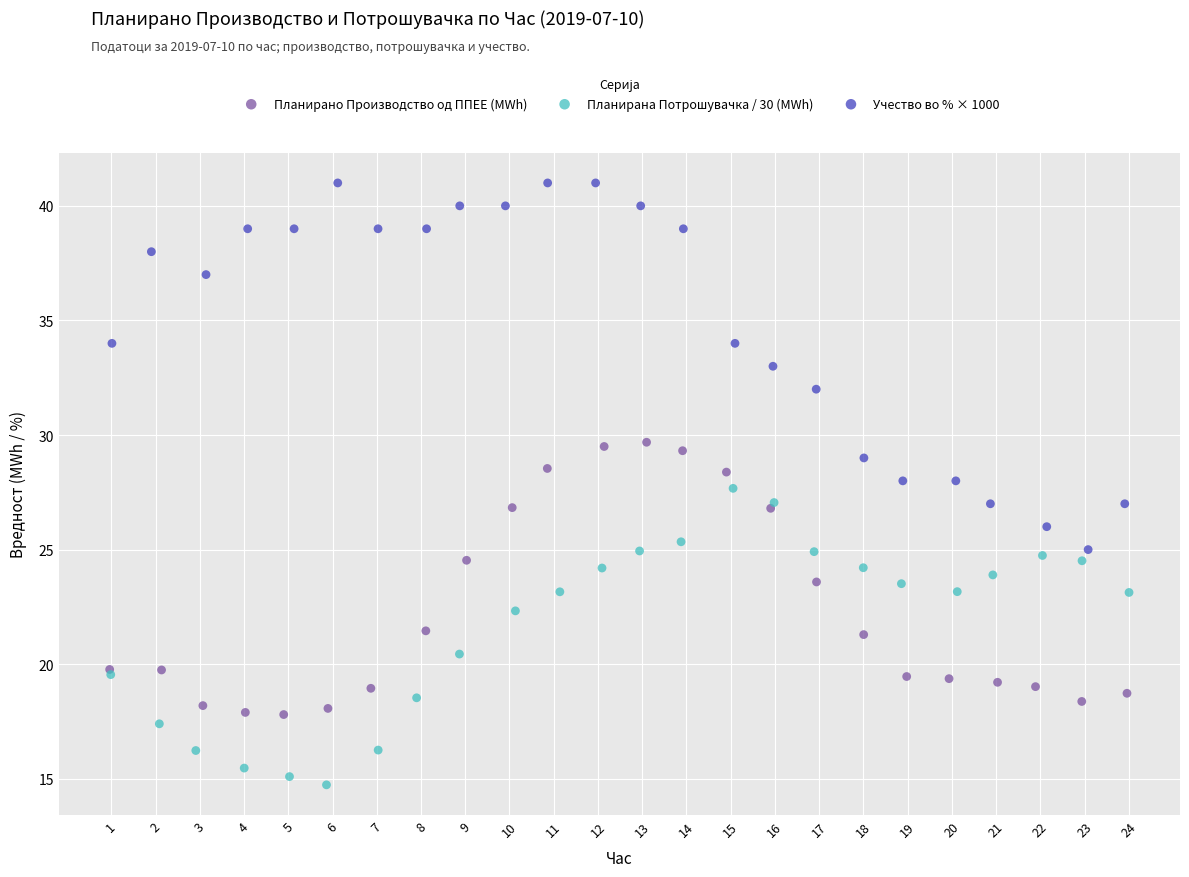

Which series reaches the minimum Y coordinate?

Планирана Потрошувачка / 30 (MWh)